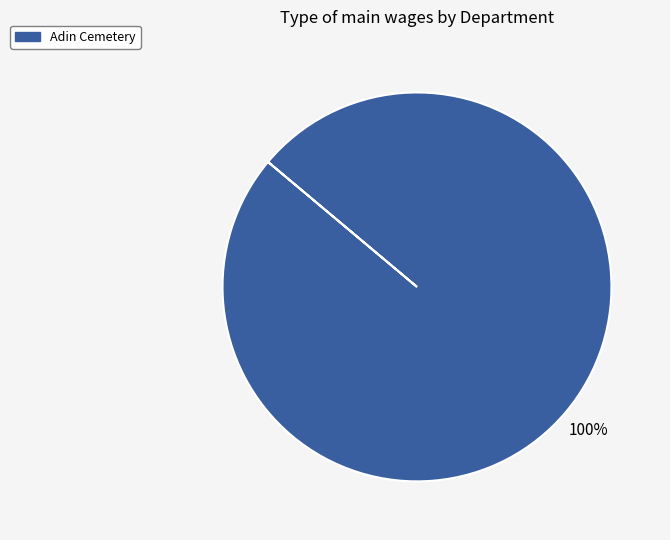

Is there a majority slice in this chart?

Yes